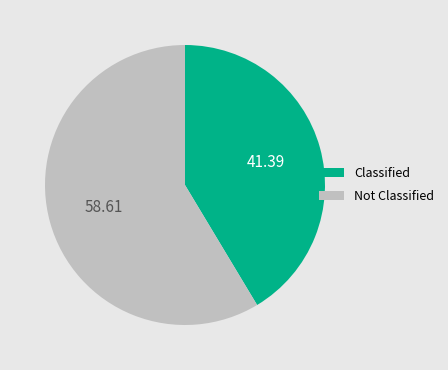

Is there any slice that represents more than half of the pie?

Yes